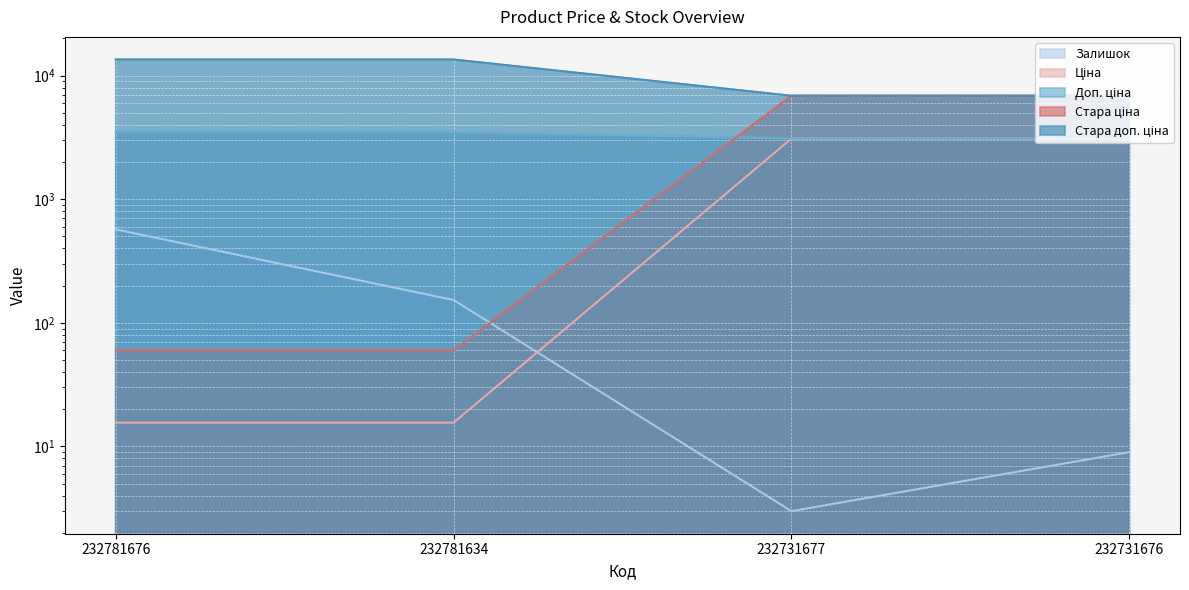

Is it true that Доп. ціна equals 1339.9 at 232781676?

False